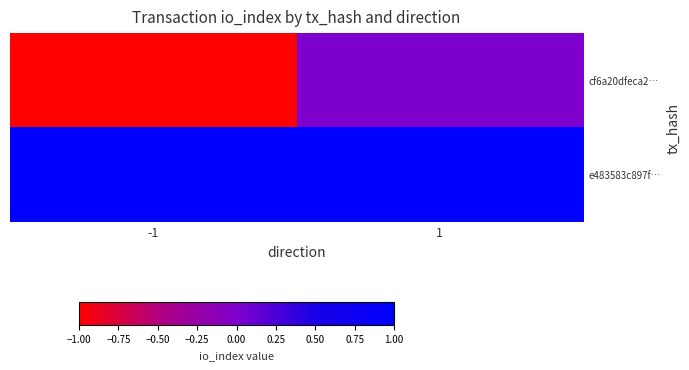

What is the total value across all series at 1?

1